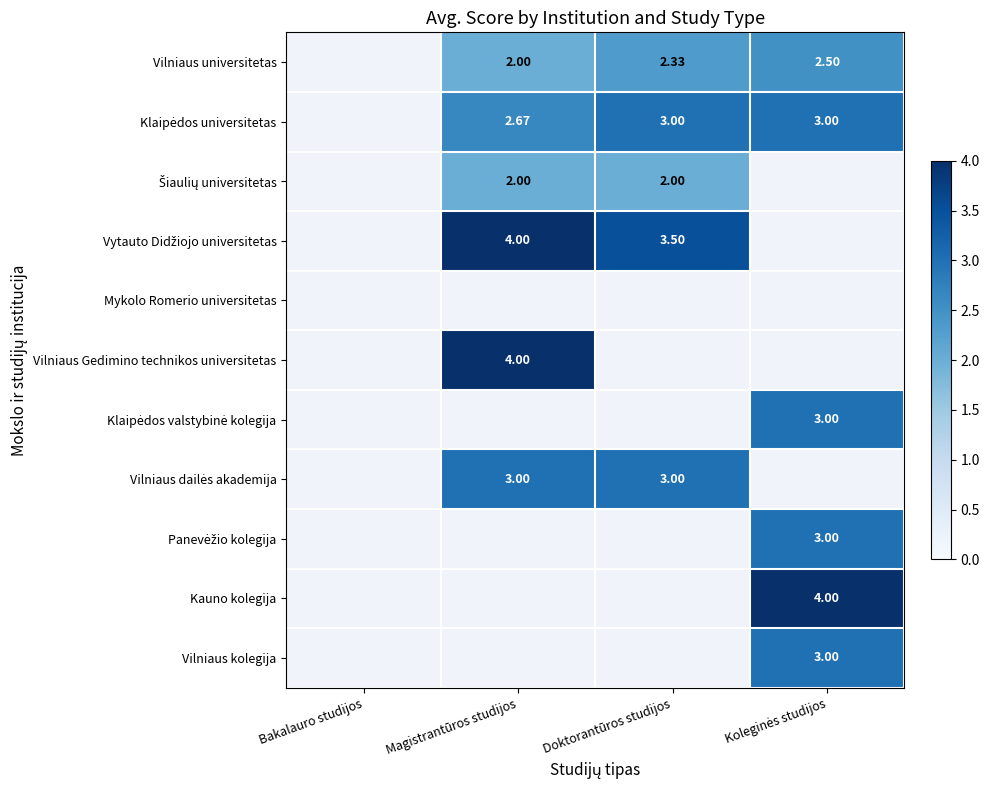

The value of Vilniaus kolegija at Koleginės studijos is 3.0. True or false?

True